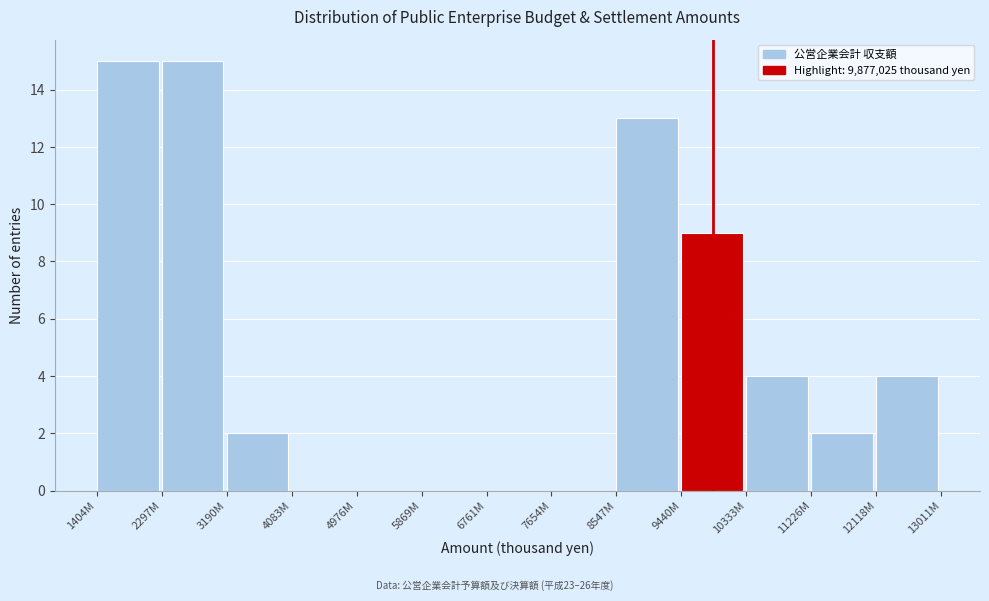

Reading right to left, extract all data points from this chart.

12118M=4	11226M=2	10333M=4	9440M=9	8547M=13	7654M=0	6761M=0	5869M=0	4976M=0	4083M=0	3190M=2	2297M=15	1404M=15